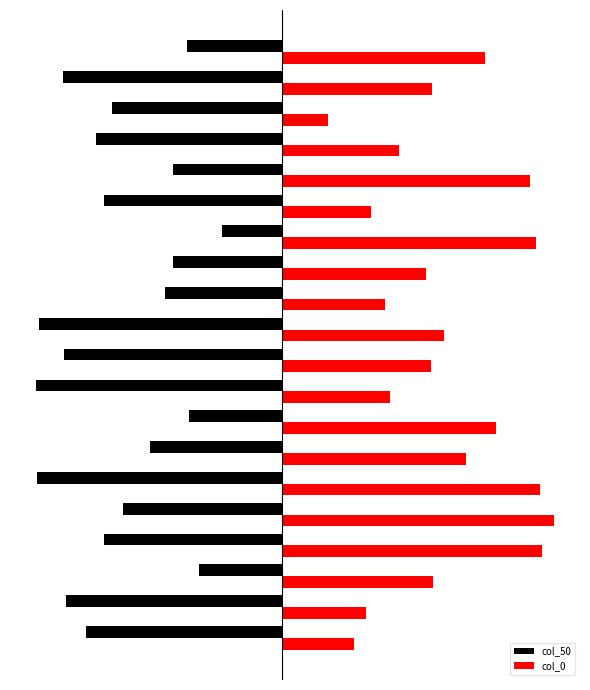

What is the maximum value for col_50?

-1.5